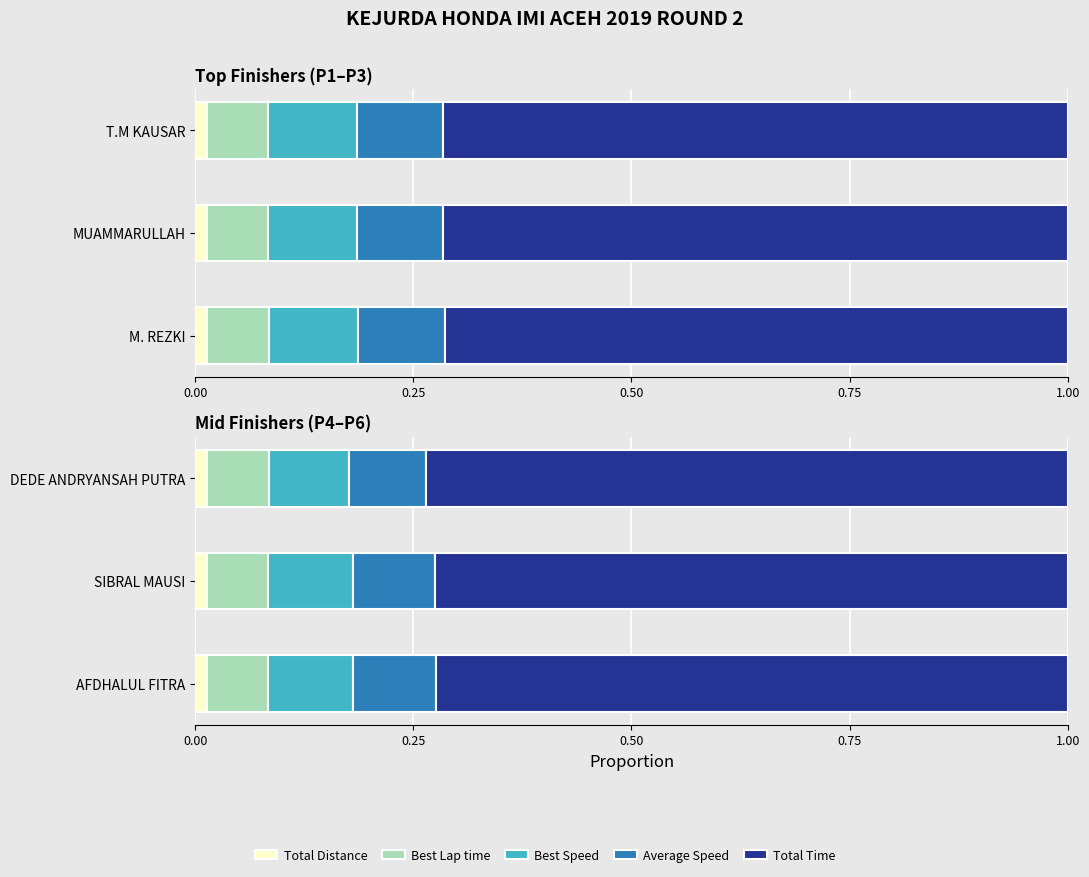

Which series has the largest total across all categories?

Total Time